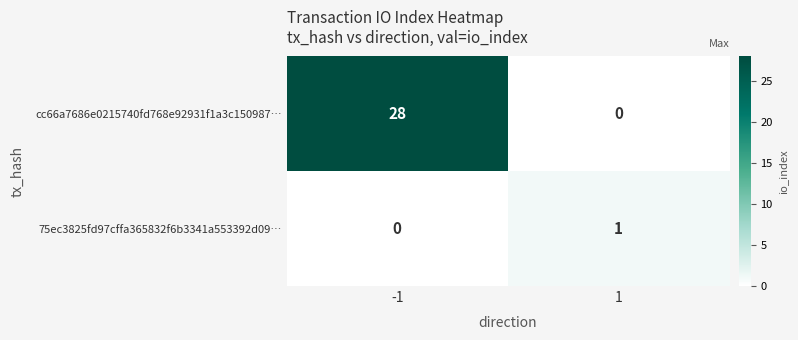

At how many categories does at least one series exceed 9?

1